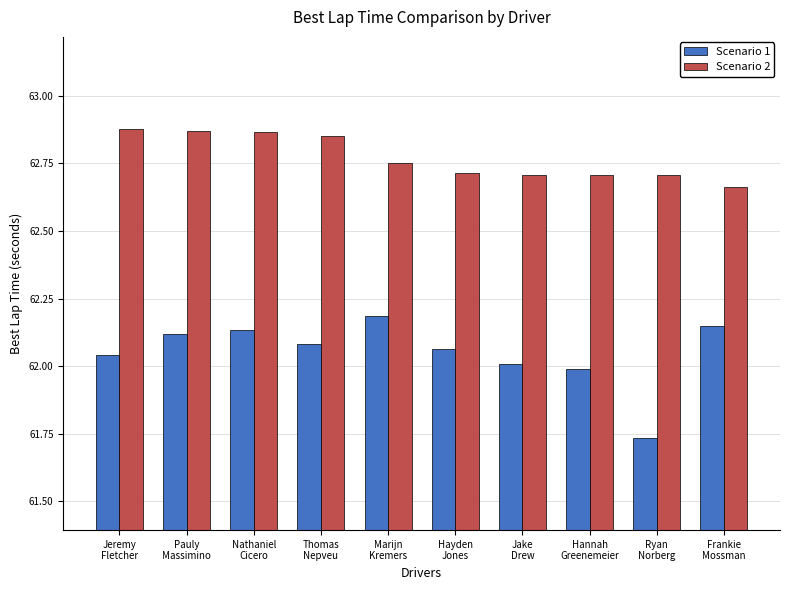

What are all the series names shown in the legend?

Scenario 1, Scenario 2